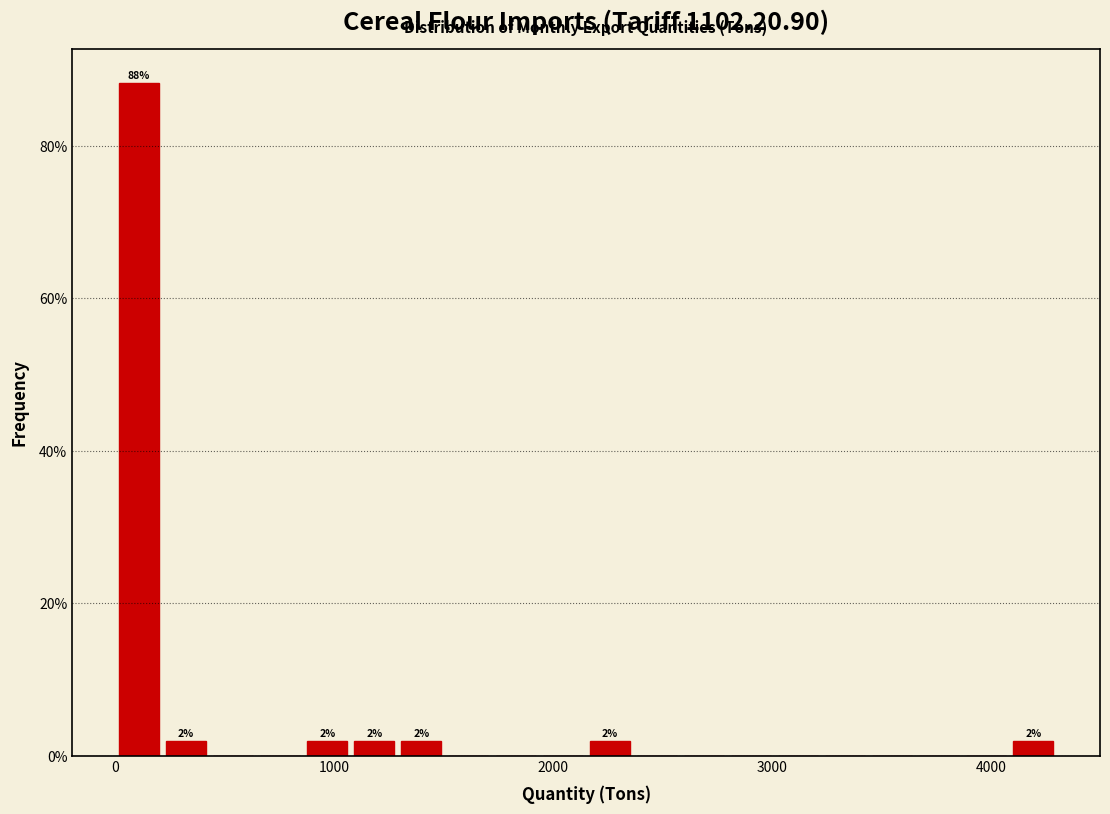

Around what value on the x-axis is the tallest bar? Give the approximate position of its centre, as read against the axis.

100